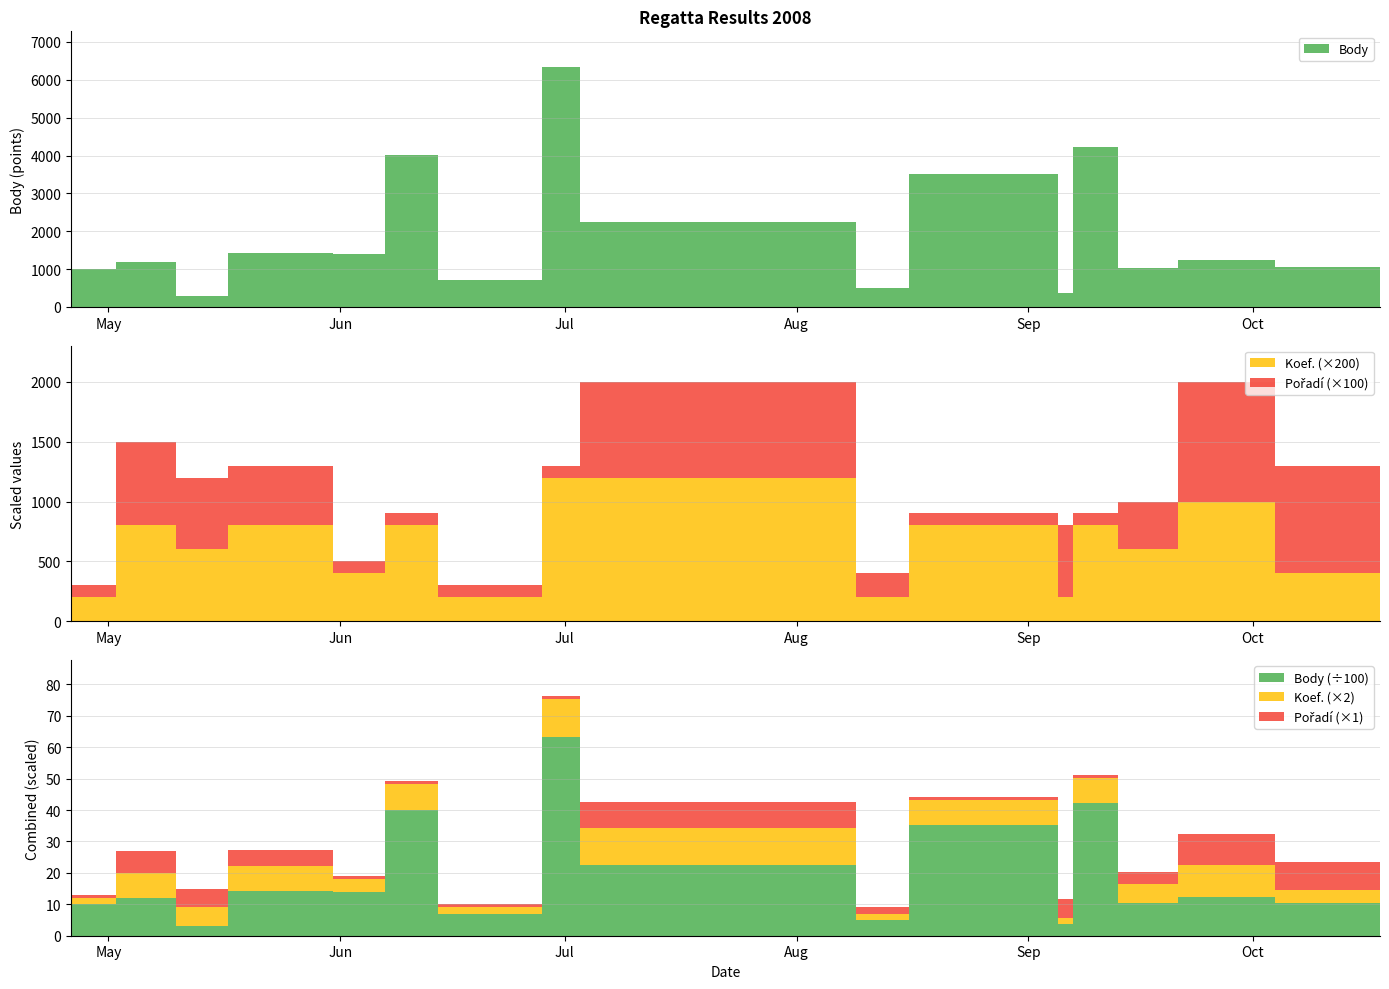

Reading left to right, extract all data points from this chart.

Body: 2008-04-26=1004	2008-05-02=1189	2008-05-10=303	2008-05-17=1425	2008-05-31=1406	2008-06-07=4016	2008-06-14=703	2008-06-28=6331	2008-07-03=2244	2008-08-09=499	2008-08-16=3517	2008-09-05=364	2008-09-07=4221	2008-09-13=1032	2008-09-21=1236	2008-10-04=1054	2008-10-18=1444
Koef.: 2008-04-26=1	2008-05-02=4	2008-05-10=3	2008-05-17=4	2008-05-31=2	2008-06-07=4	2008-06-14=1	2008-06-28=6	2008-07-03=6	2008-08-09=1	2008-08-16=4	2008-09-05=1	2008-09-07=4	2008-09-13=3	2008-09-21=5	2008-10-04=2	2008-10-18=3
Pořadí: 2008-04-26=1	2008-05-02=7	2008-05-10=6	2008-05-17=5	2008-05-31=1	2008-06-07=1	2008-06-14=1	2008-06-28=1	2008-07-03=8	2008-08-09=2	2008-08-16=1	2008-09-05=6	2008-09-07=1	2008-09-13=4	2008-09-21=10	2008-10-04=9	2008-10-18=5